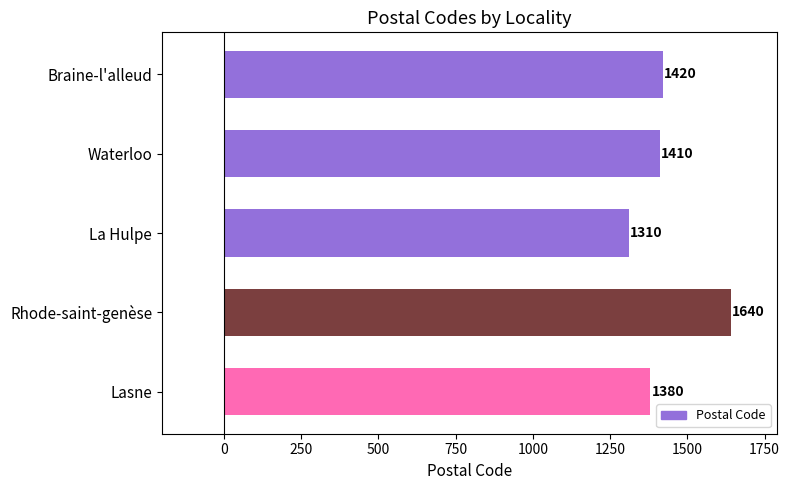

Which has a higher value, La Hulpe or Waterloo?

Waterloo